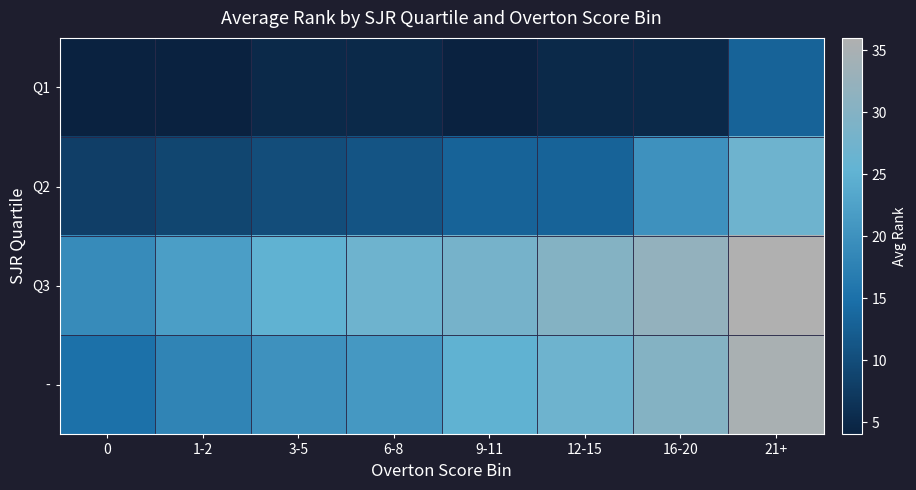

Reading right to left, what are all the values shown in this chart?

Q1: 21+=13	16-20=5	12-15=5	9-11=4	6-8=5	3-5=5	1-2=4	0=4
Q2: 21+=27	16-20=20	12-15=13	9-11=13	6-8=11	3-5=10	1-2=9	0=8
Q3: 21+=36	16-20=32	12-15=30	9-11=28	6-8=27	3-5=25	1-2=22	0=19
-: 21+=35	16-20=30	12-15=27	9-11=25	6-8=21	3-5=20	1-2=18	0=15